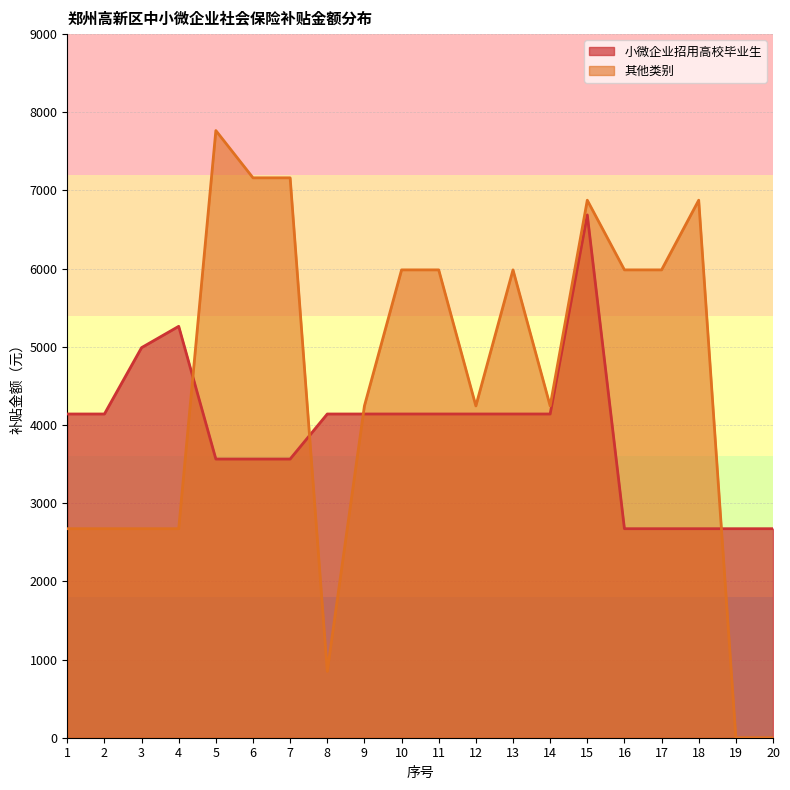

List the series in order of their overall mean, highest first.

其他类别, 小微企业招用高校毕业生